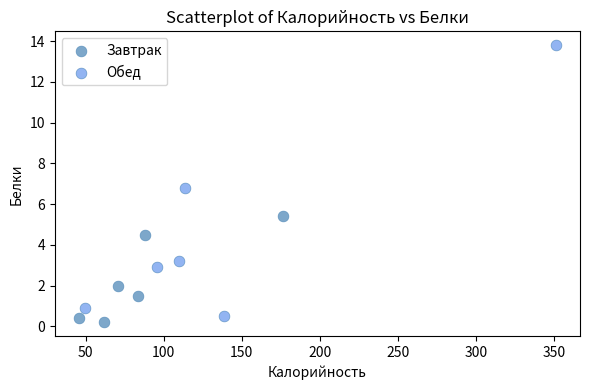

Which series has the widest spread of Y values?

Обед